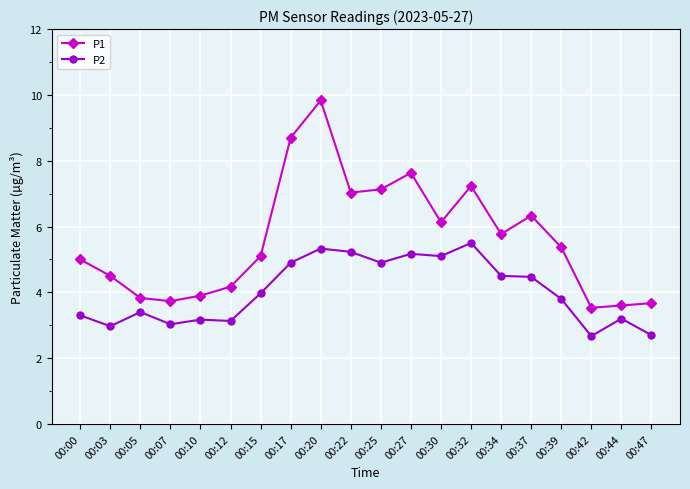

List the series in order of their overall mean, highest first.

P1, P2